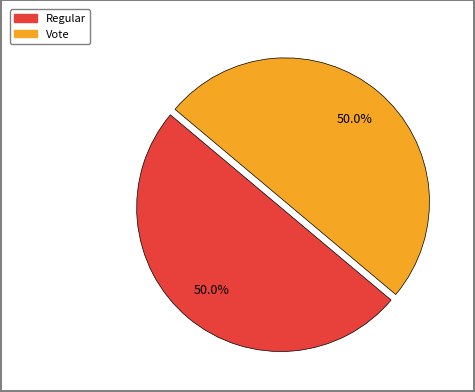

What percentage do Regular and Vote together represent?

100.0%